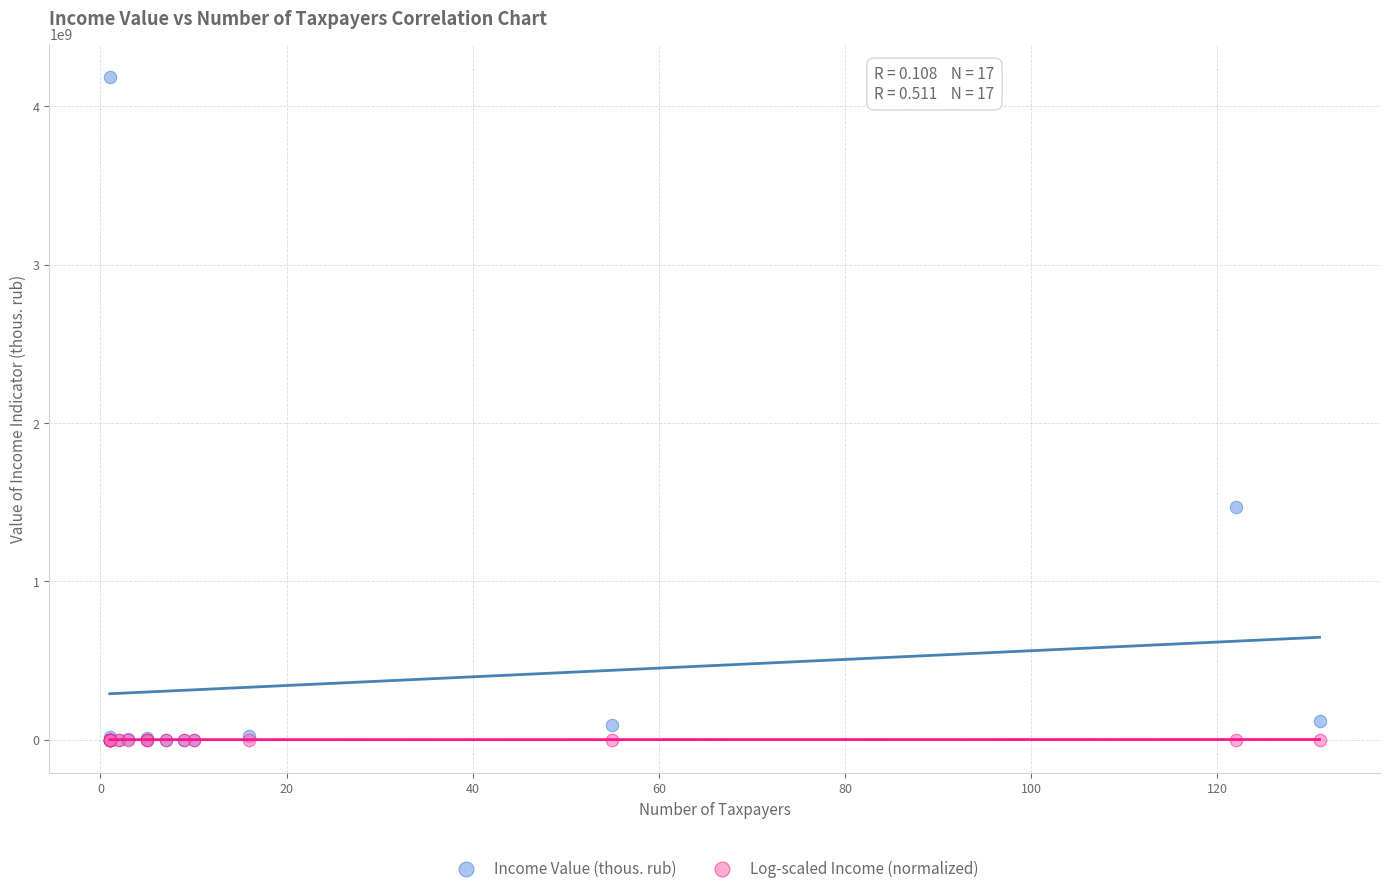

Which series has the largest Y range (max minus min)?

Income Value (thous. rub)